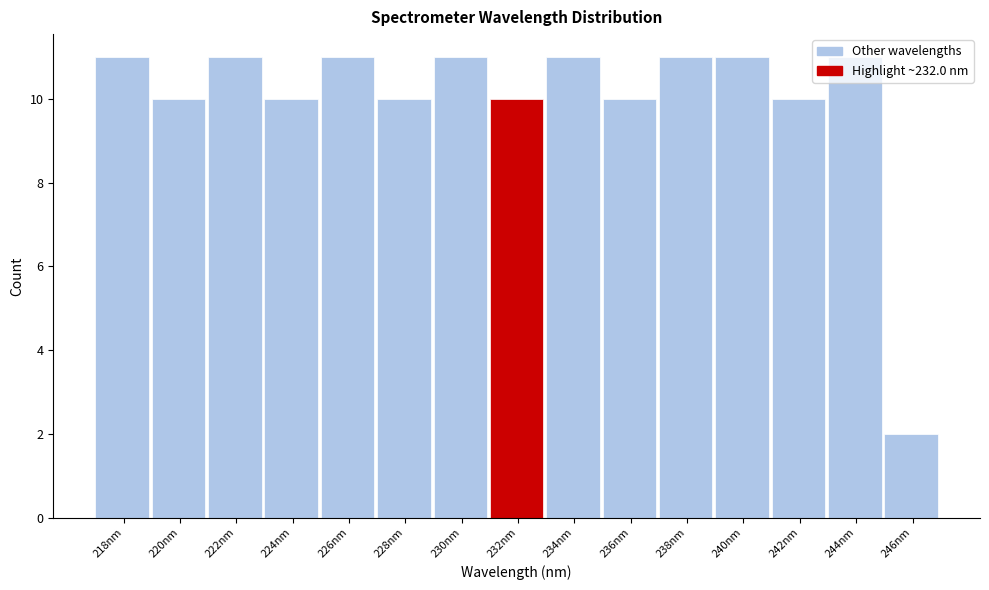

The value at 234nm is 11. True or false?

True